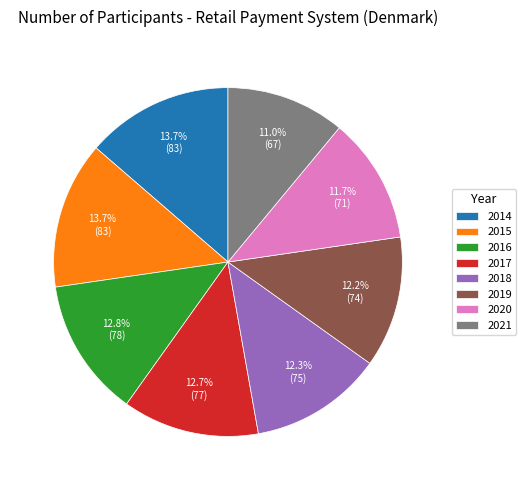

To the nearest percent, what portion does 2016 represent?

13%